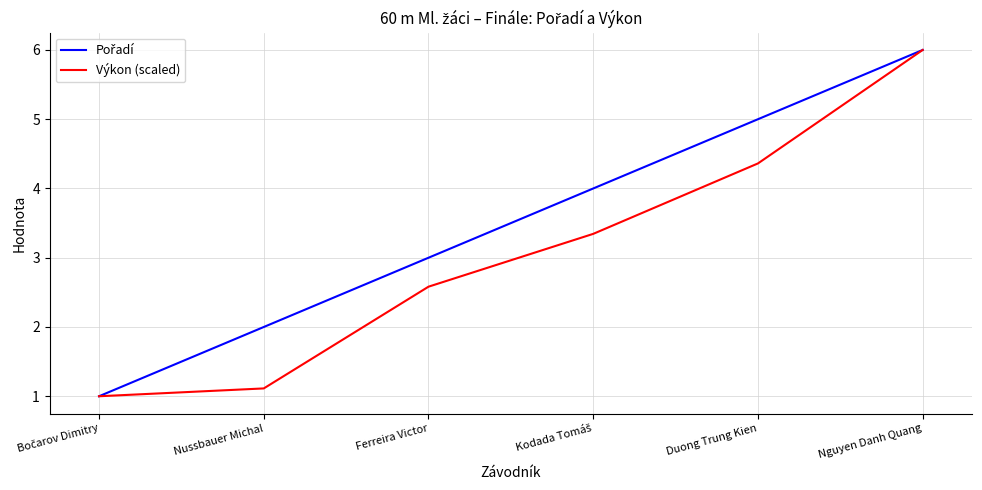

What is the total value across all series at Nguyen Danh Quang?

12.0